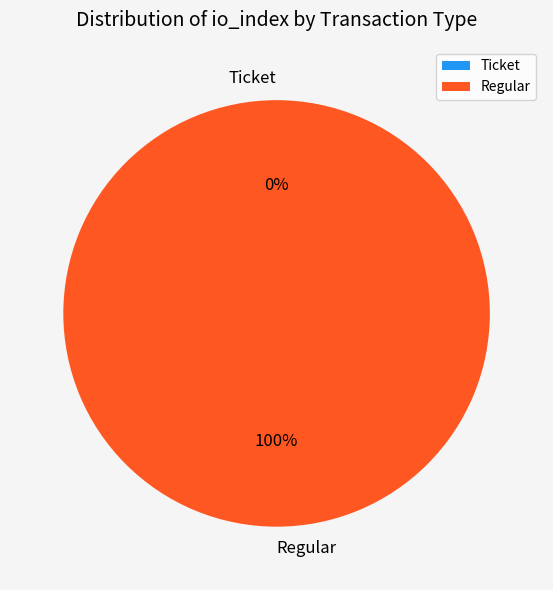

How many slices are in this pie chart?

2